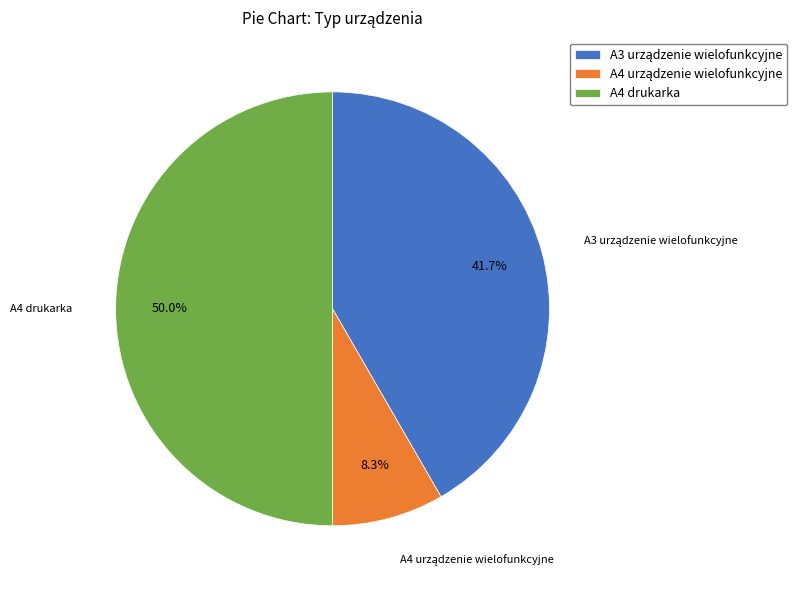

How many segments does this pie chart have?

3